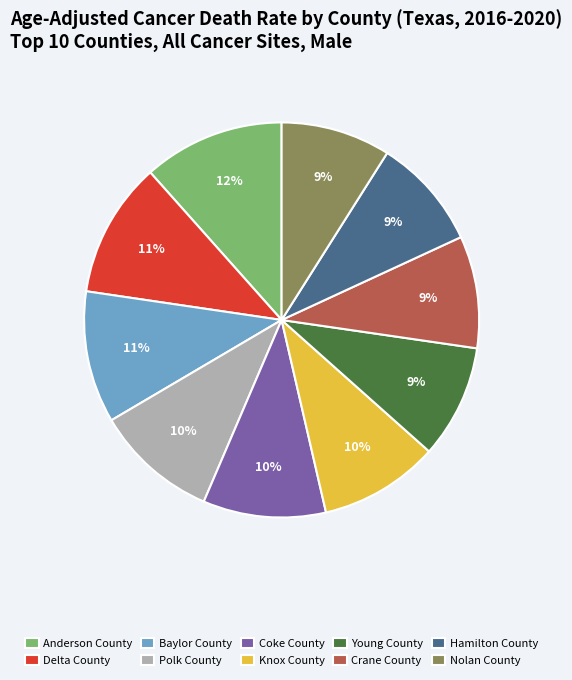

What percentage is the Young County slice, to the nearest percent?

9%